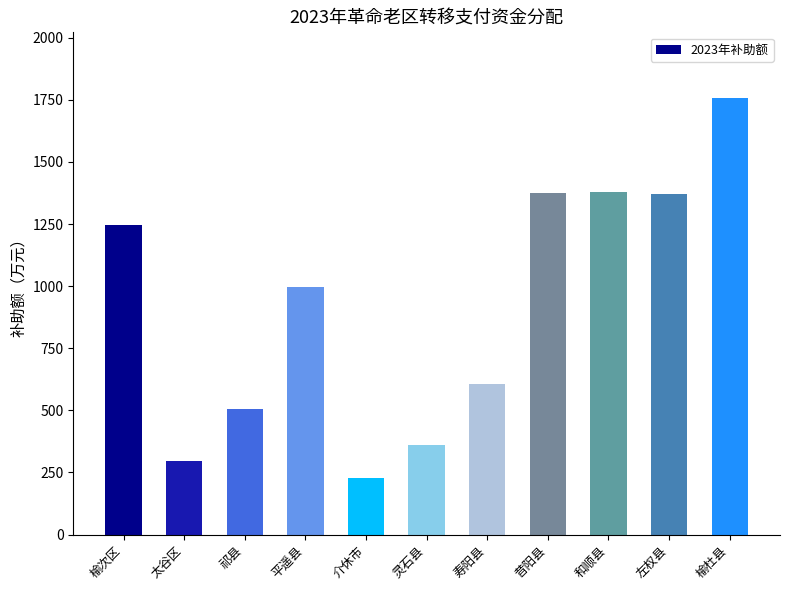

Count the number of categories in the chart.

11